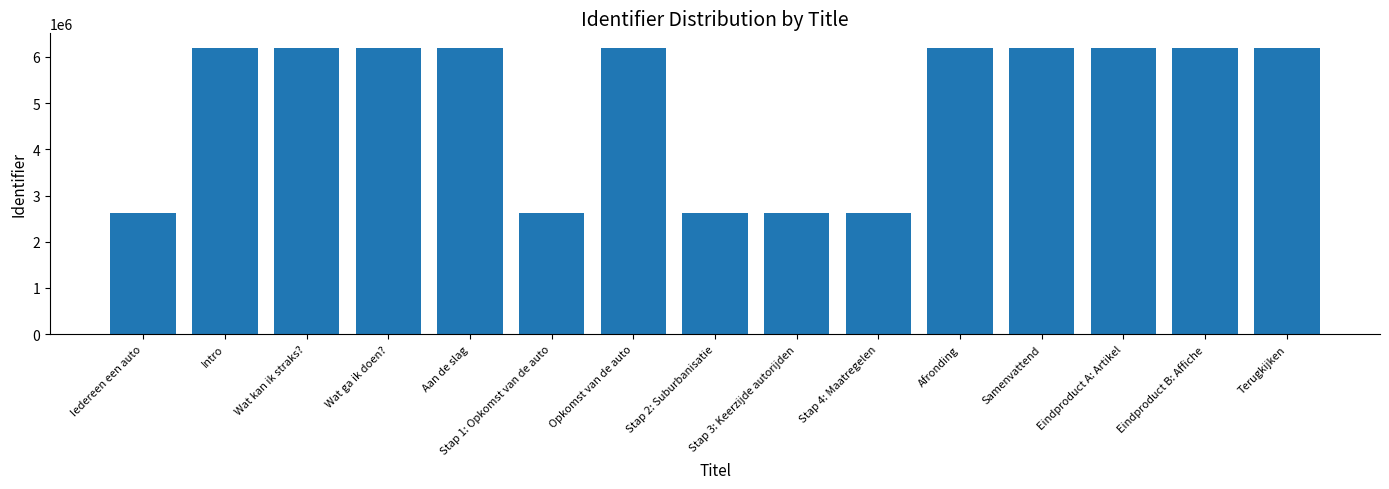

What is the minimum value shown in the chart?

2622001